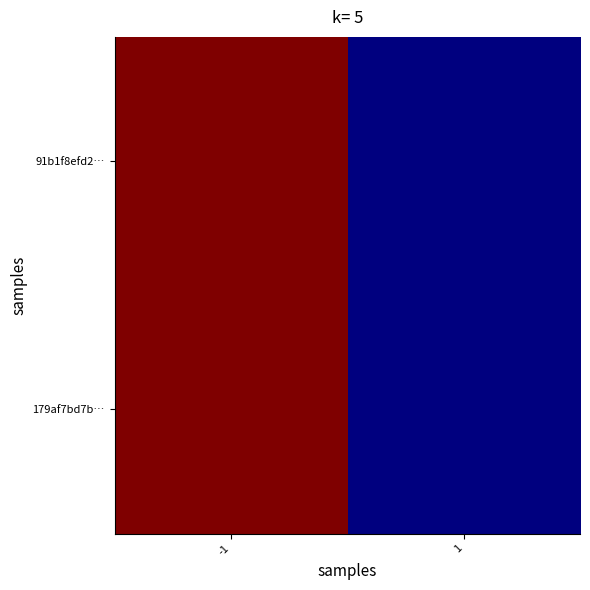

At which category is the sum across all series the highest?

-1